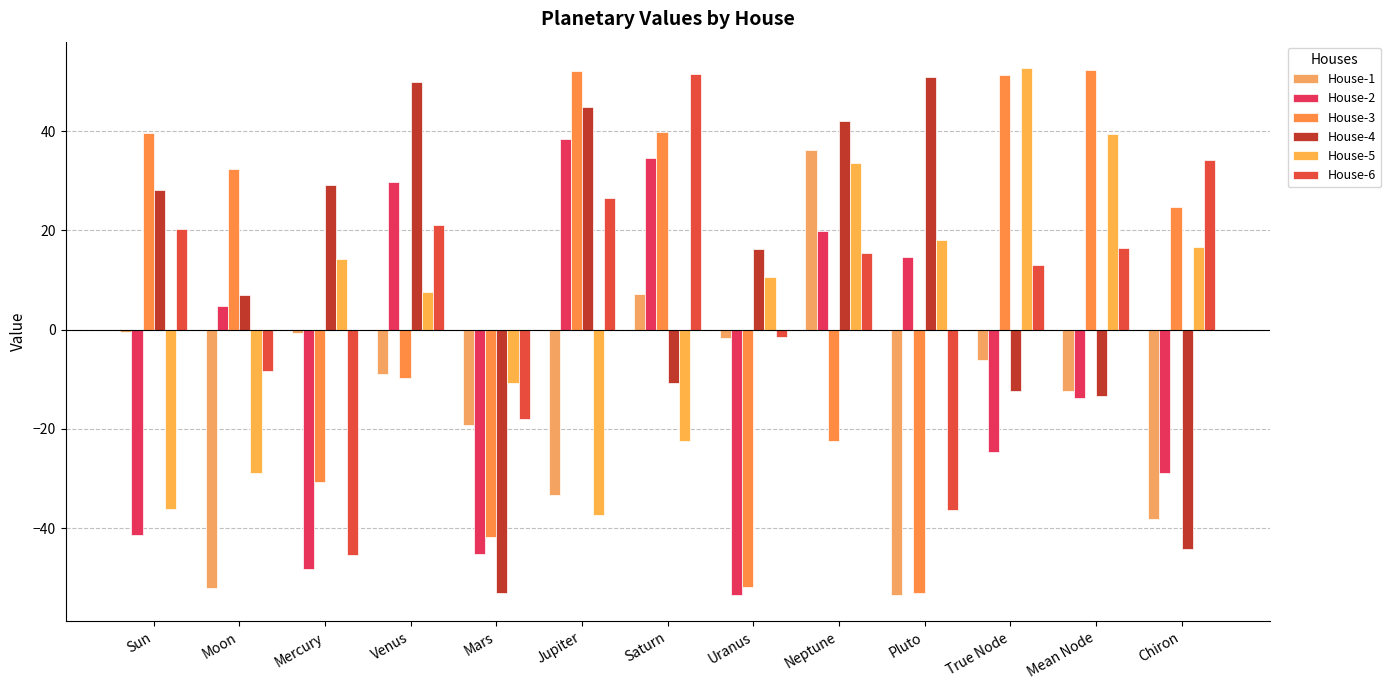

At which label is House-4 closest to -1?

Moon